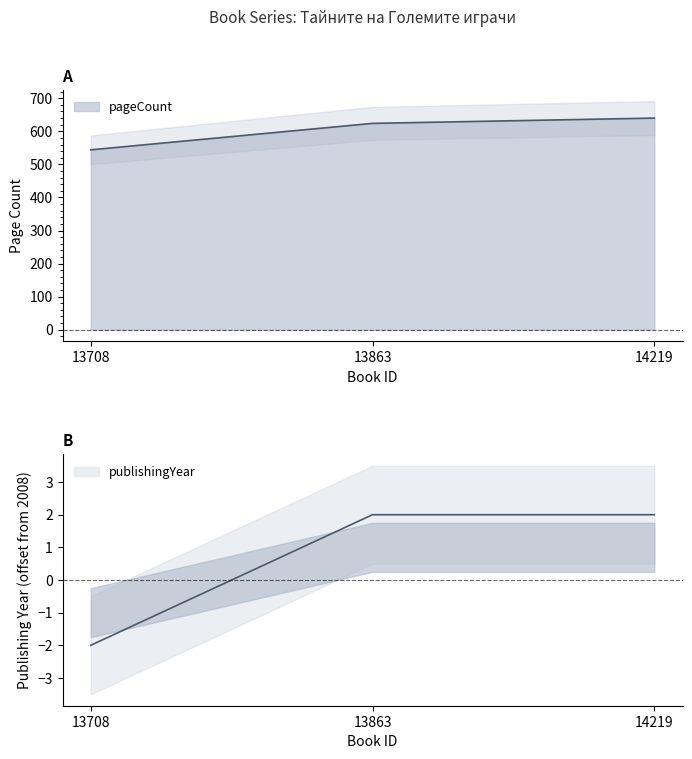

Which series has the largest total across all categories?

pageCount